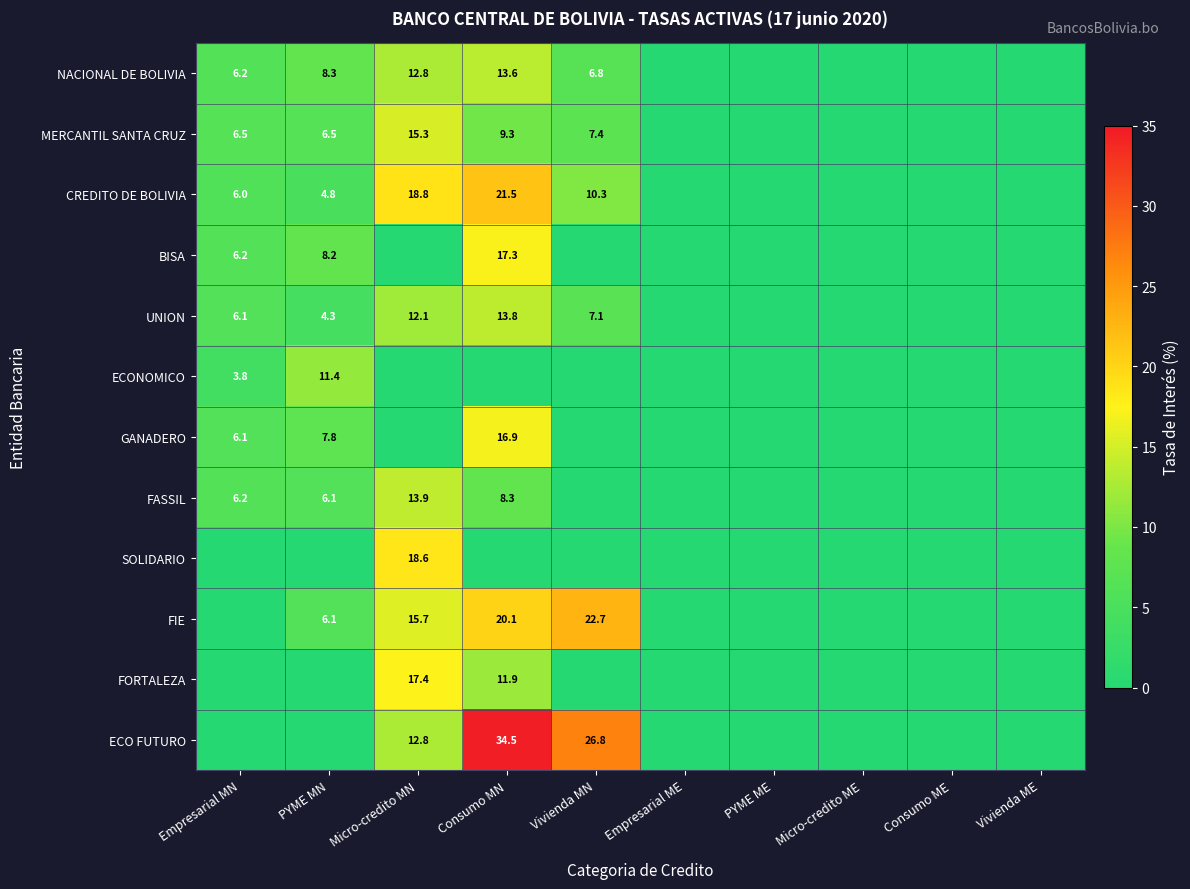

Is it true that FIE equals 15.7 at Micro-credito MN?

True